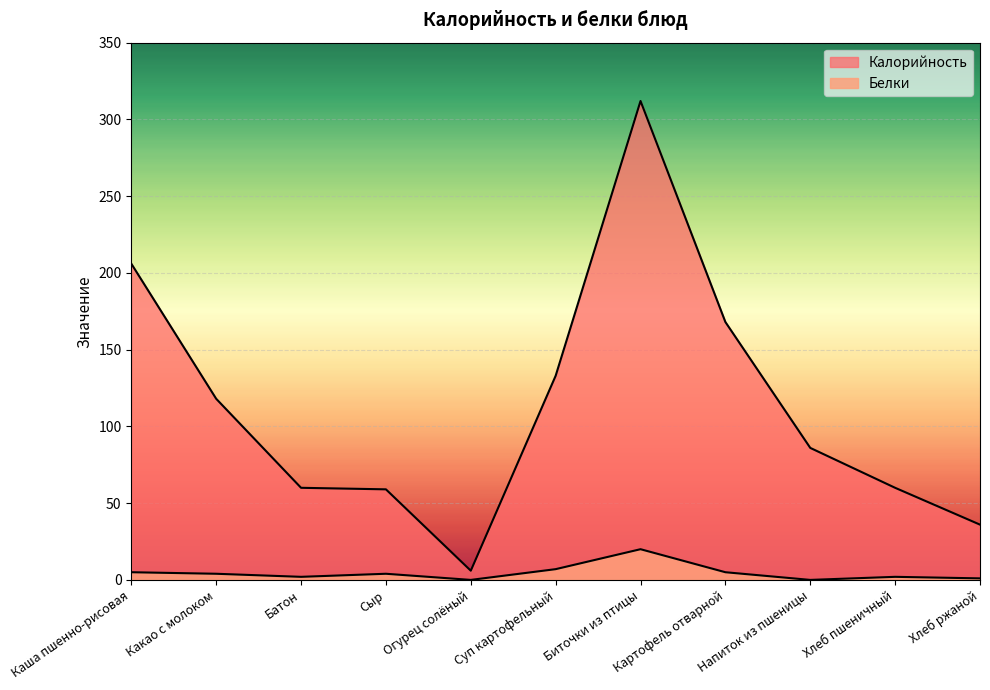

Reading right to left, what are all the values shown in this chart?

Калорийность: Хлеб ржаной=36	Хлеб пшеничный=60	Напиток из пшеницы=86	Картофель отварной=168	Биточки из птицы=312	Суп картофельный=133	Огурец солёный=6	Сыр=59	Батон=60	Какао с молоком=118	Каша пшенно-рисовая=206
Белки: Хлеб ржаной=1	Хлеб пшеничный=2	Напиток из пшеницы=0	Картофель отварной=5	Биточки из птицы=20	Суп картофельный=7	Огурец солёный=0	Сыр=4	Батон=2	Какао с молоком=4	Каша пшенно-рисовая=5